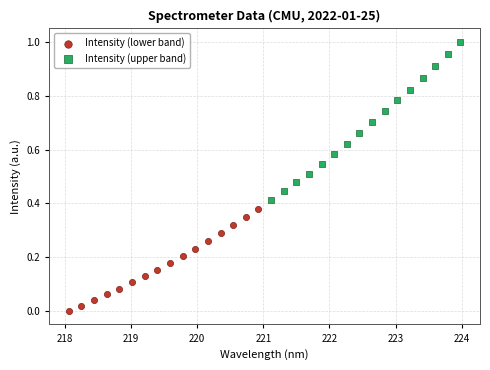

Which series contains the lowest Y value?

Intensity (lower band)